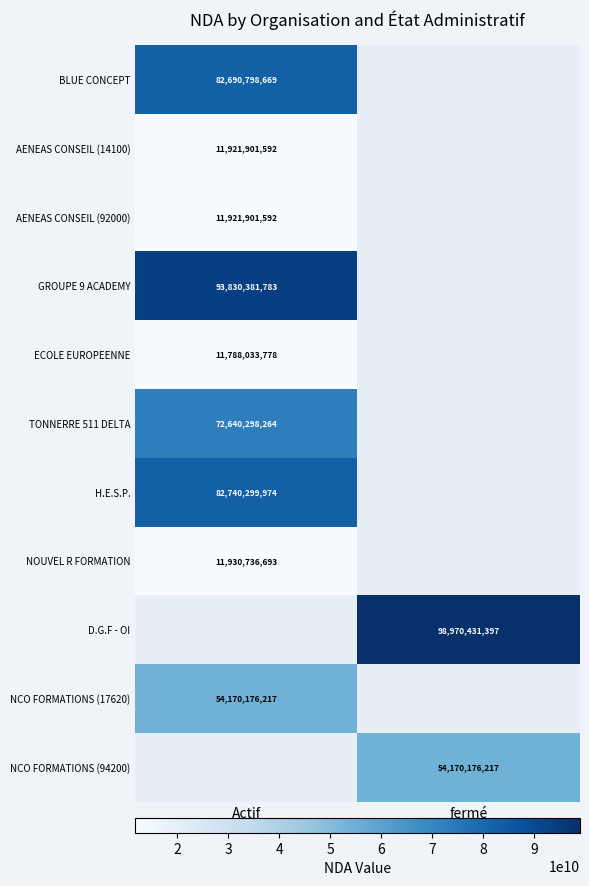

The value of ECOLE EUROPEENNE at Actif is 2847388610. True or false?

False